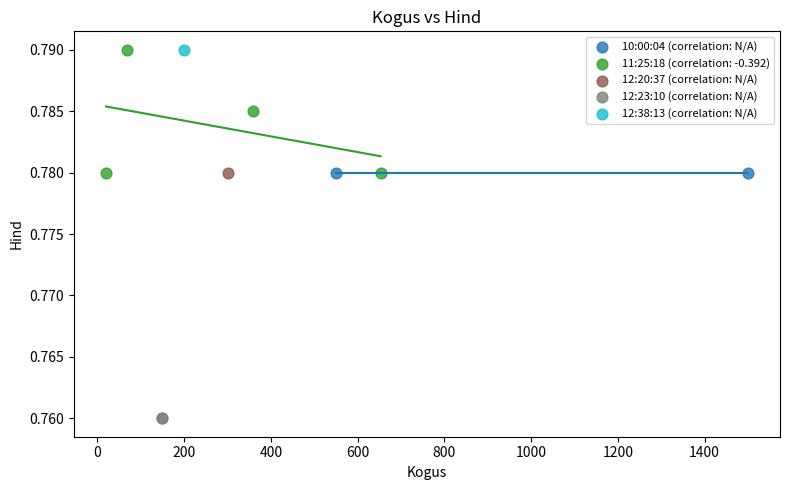

What are all the series names shown in the legend?

10:00:04 (correlation: N/A), 11:25:18 (correlation: -0.392), 12:20:37 (correlation: N/A), 12:23:10 (correlation: N/A), 12:38:13 (correlation: N/A)